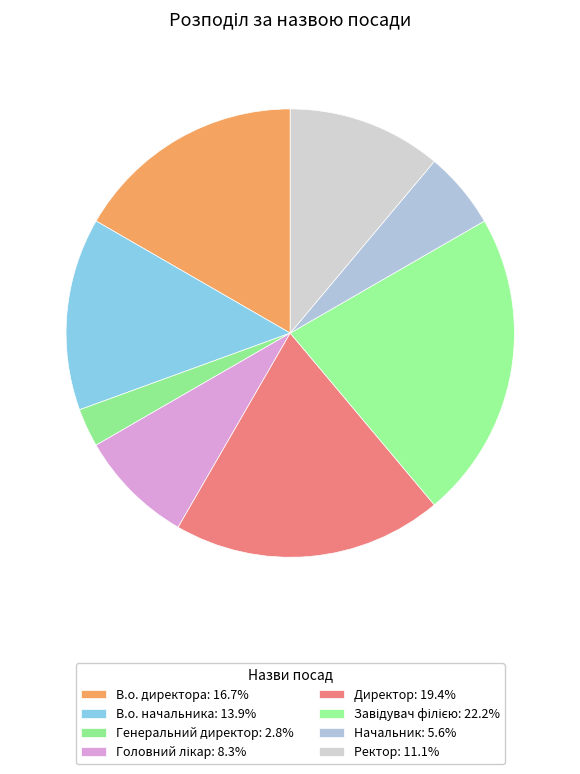

How many segments does this pie chart have?

8